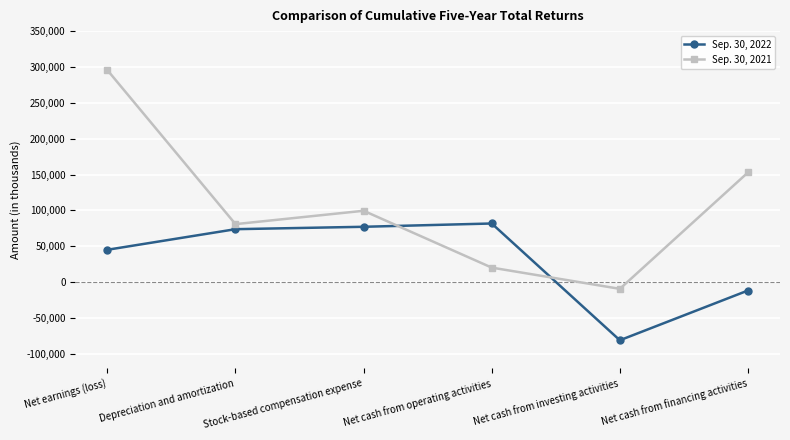

The value of Sep. 30, 2022 at Net cash from operating activities is 43791. True or false?

False